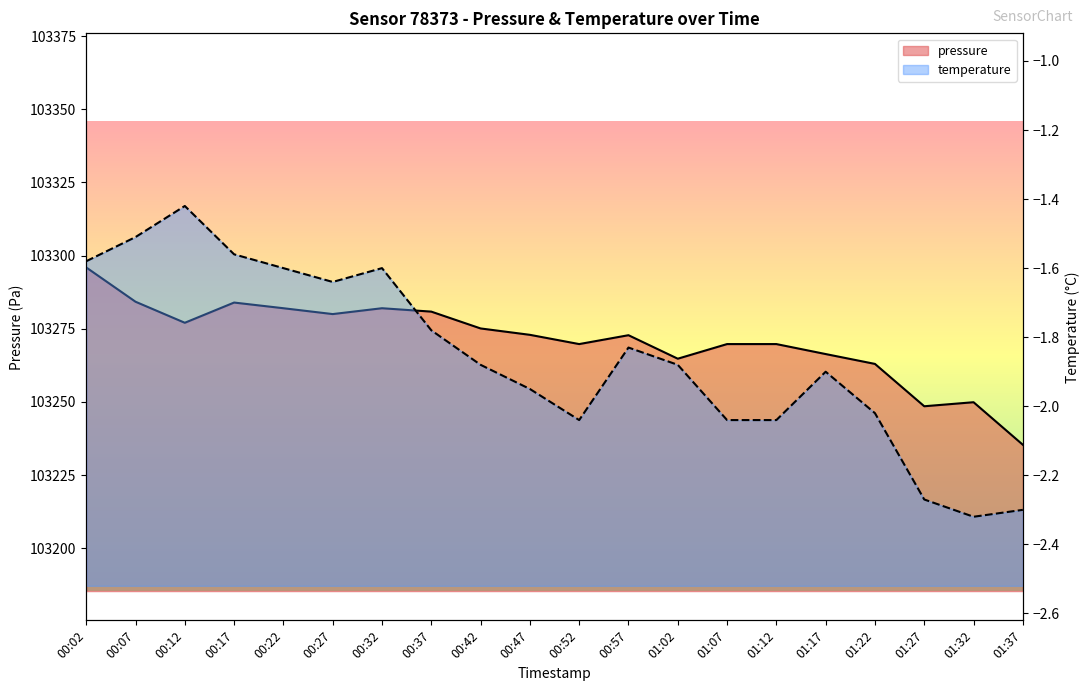

Where is temperature nearest to the value -1?

00:12